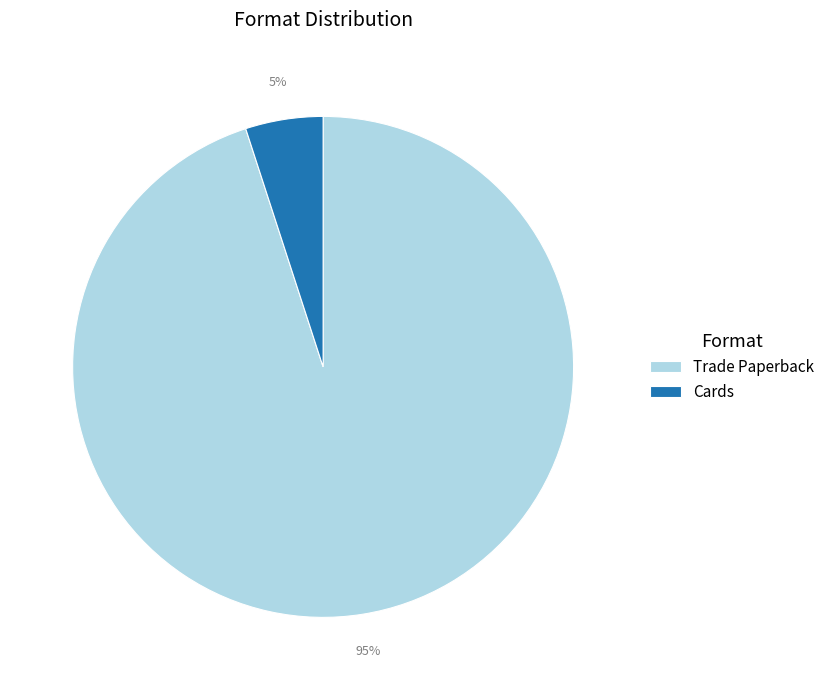

Which has a higher value, Trade Paperback or Cards?

Trade Paperback